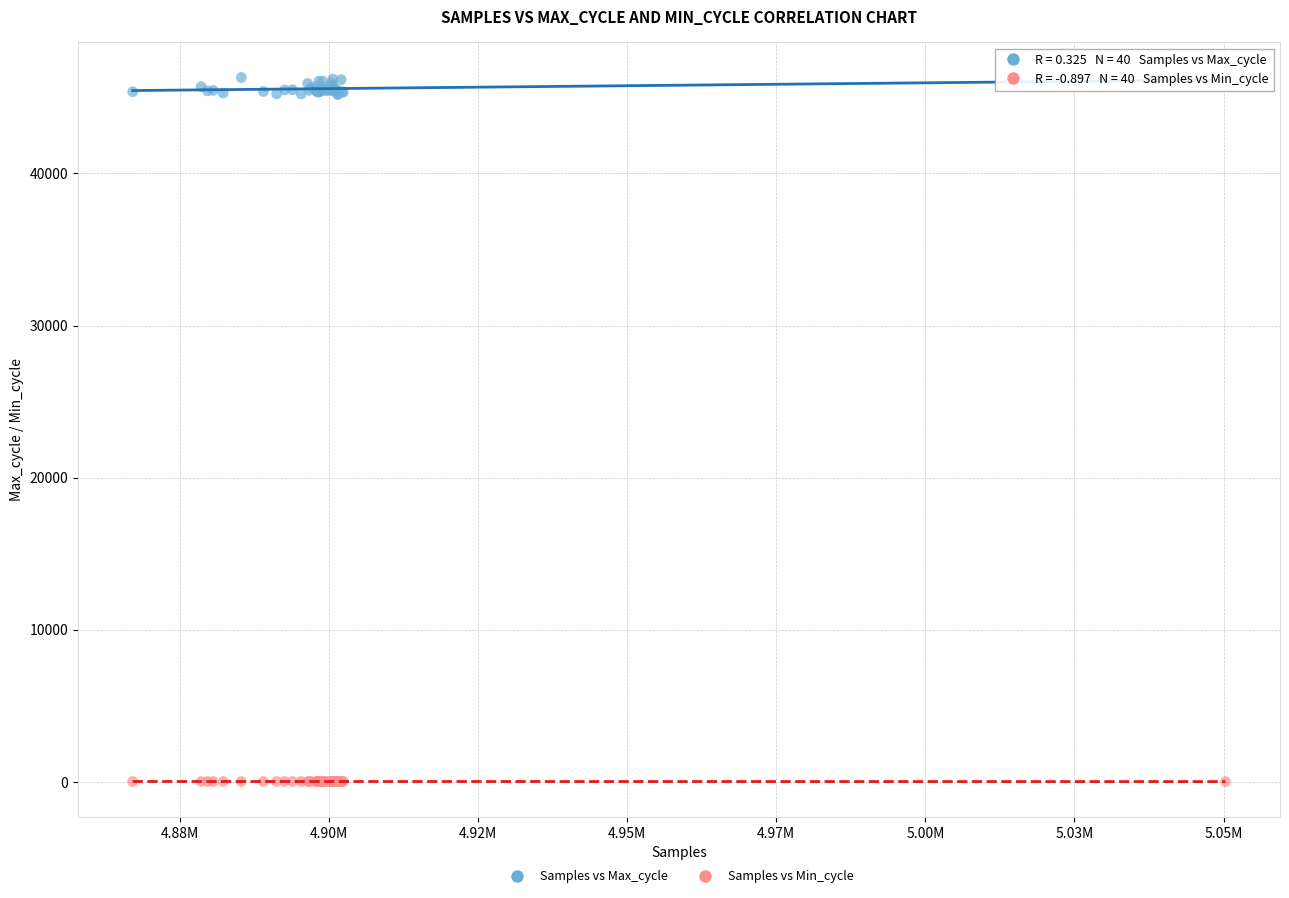

Which series reaches the minimum Y coordinate?

Samples vs Min_cycle